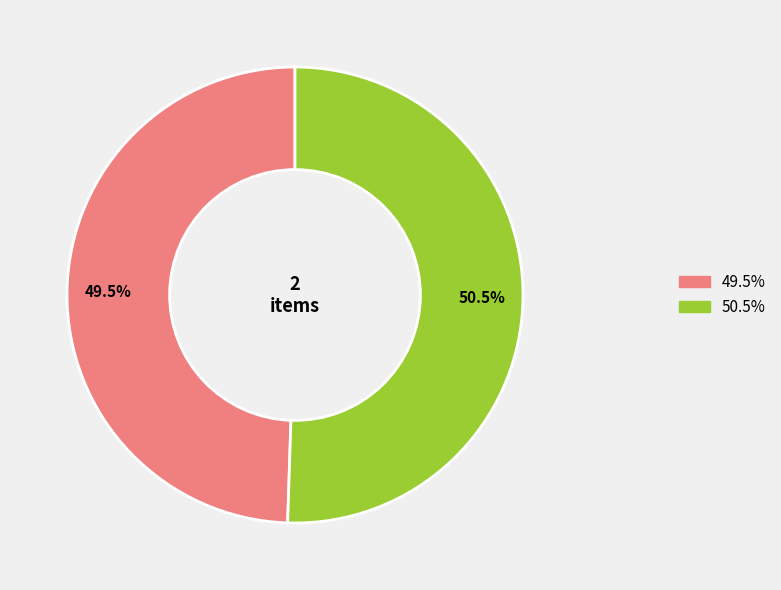

Is there any slice that represents more than half of the pie?

Yes